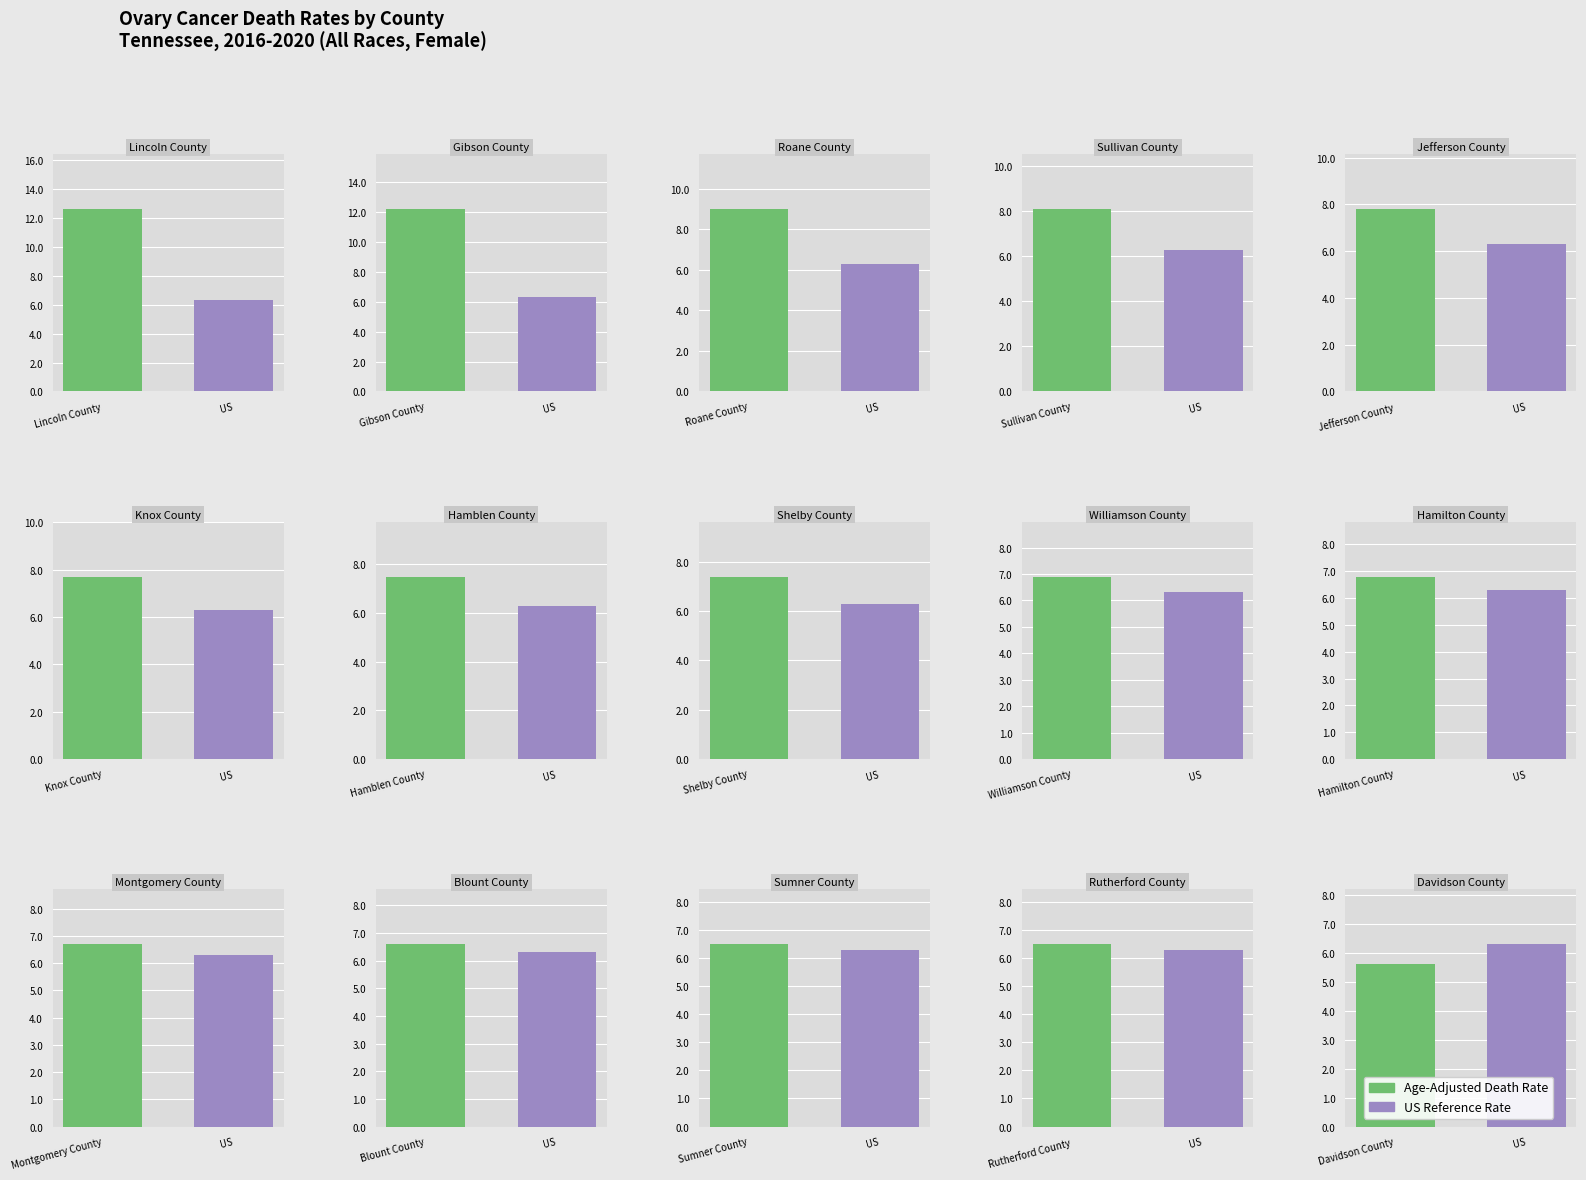

Which has a higher value, Lincoln County or Montgomery County?

Lincoln County